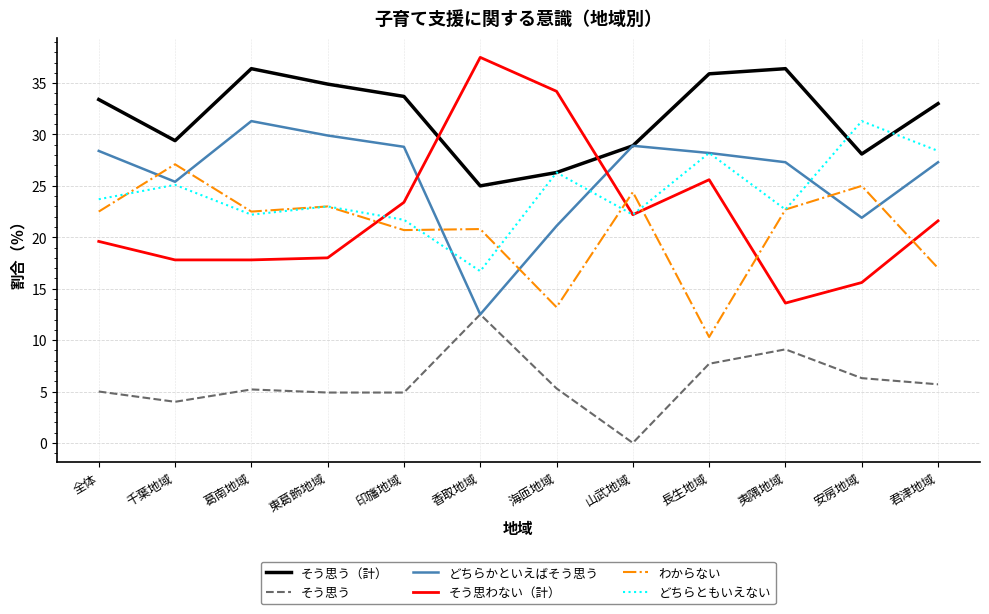

Which series has the widest spread of values?

そう思わない（計）